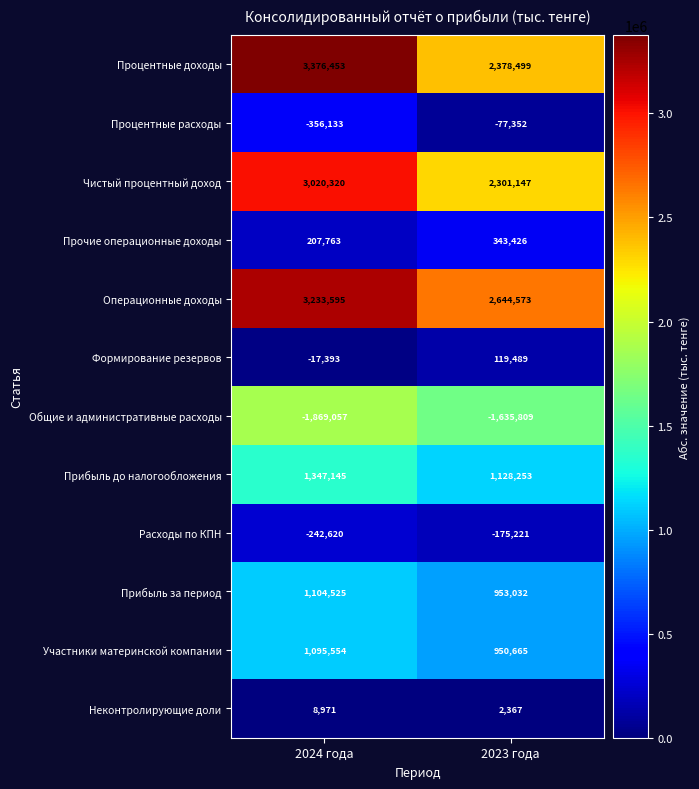

The value of Операционные доходы at 2024 года is 3233595. True or false?

True